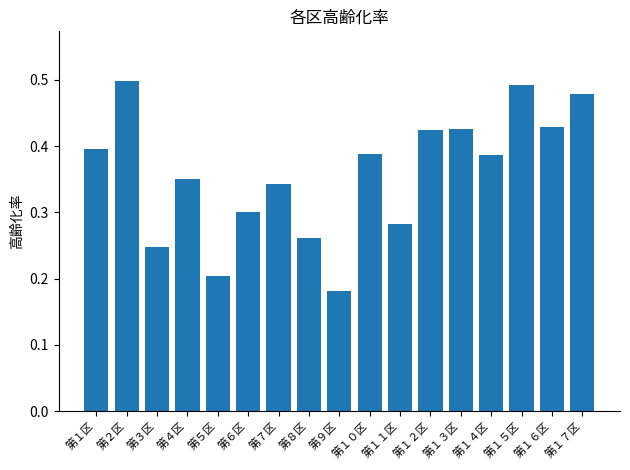

What is the sum of all values?

6.1